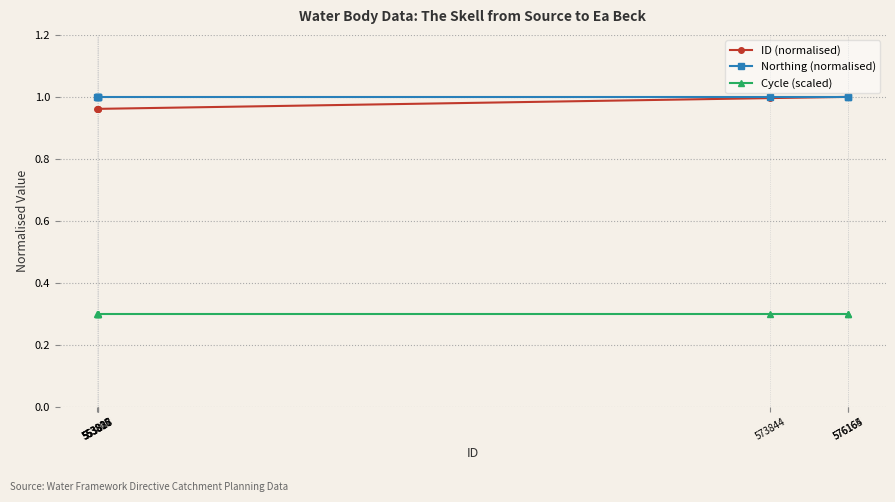

What is the label of the 1st point from the right?

576164